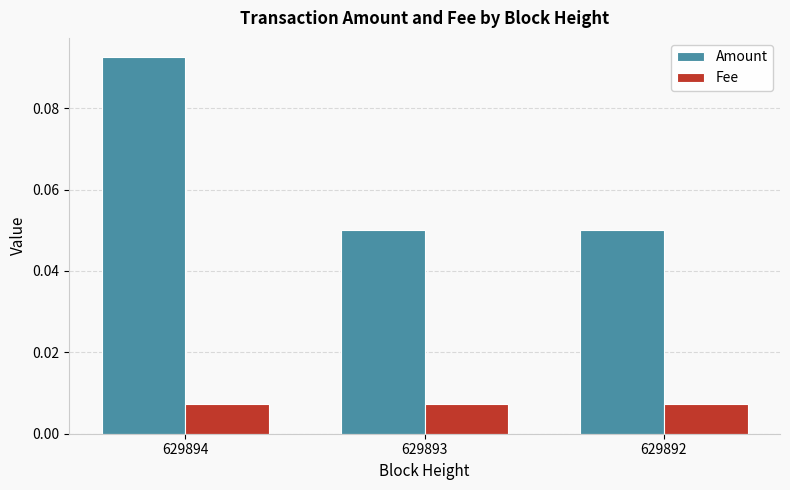

At which category does the chart reach its peak across all series?

629894